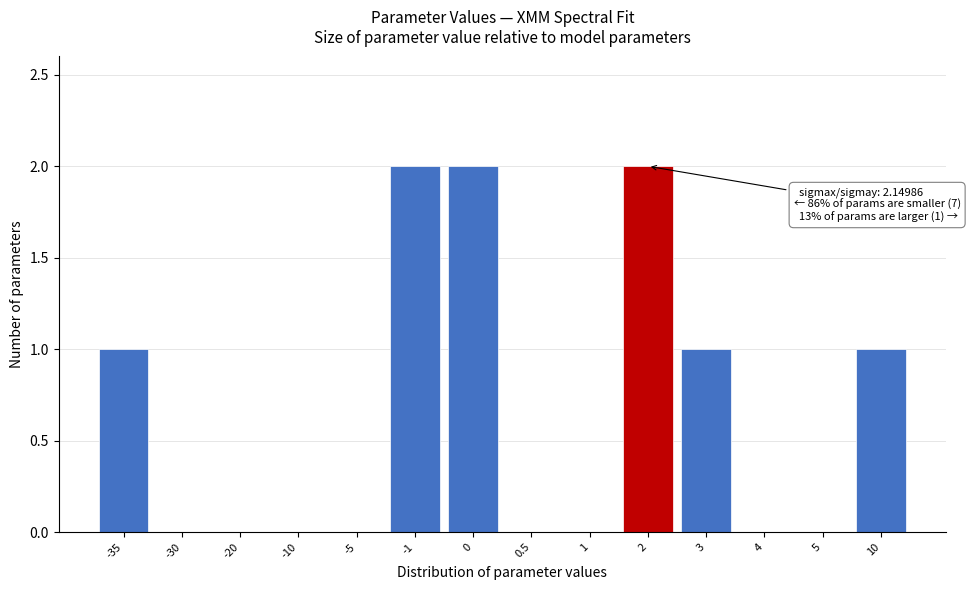

Reading left to right, list all the values displayed in this chart.

-35=1	-30=0	-20=0	-10=0	-5=0	-1=2	0=2	0.5=0	1=0	2=2	3=1	4=0	5=0	10=1